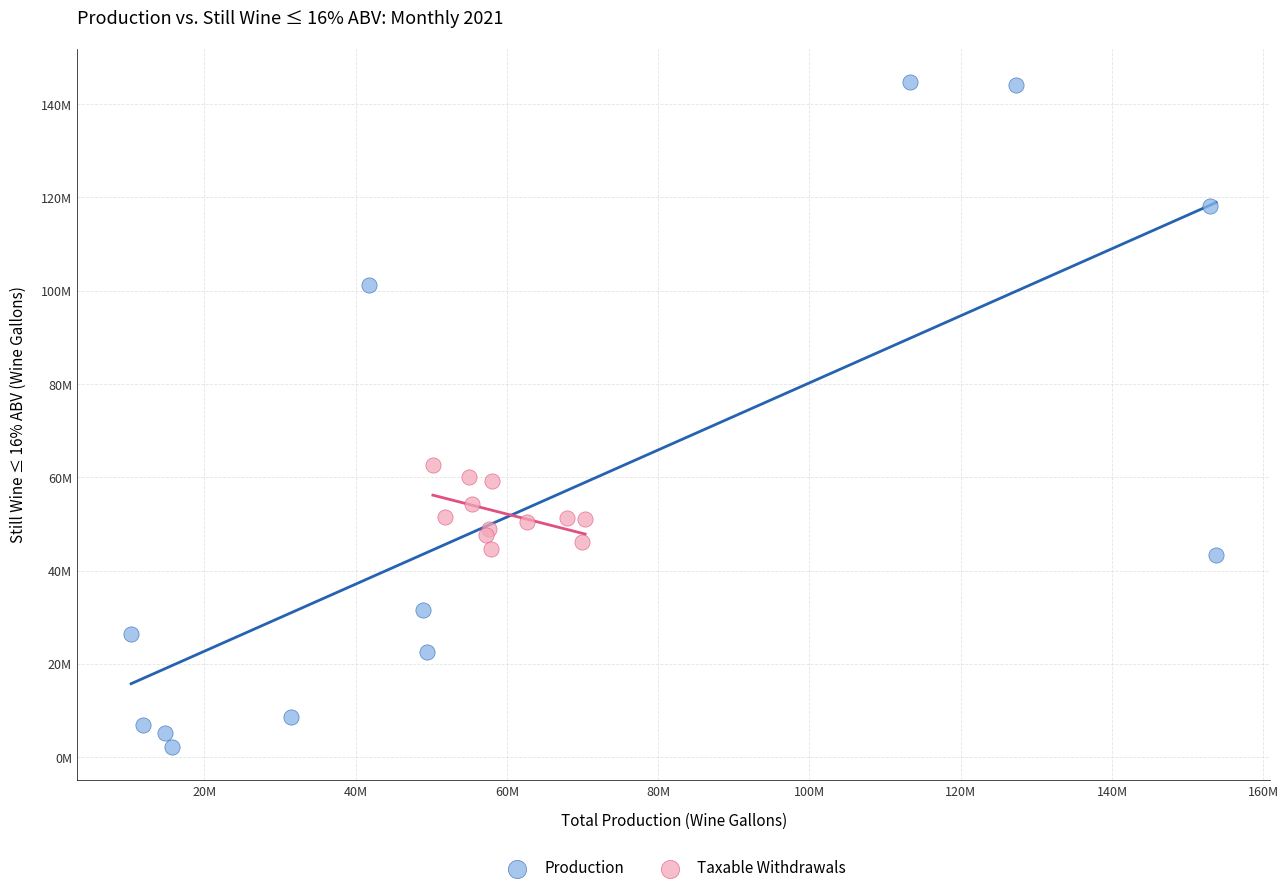

Which series contains the lowest Y value?

Production